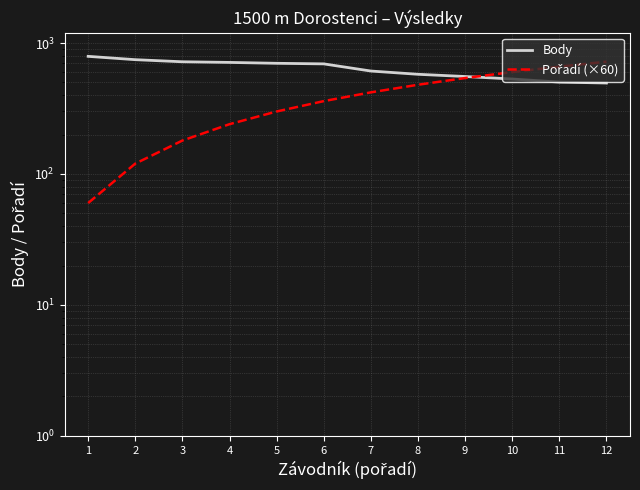

What value does the Body series have at 3, to the nearest 5?

720